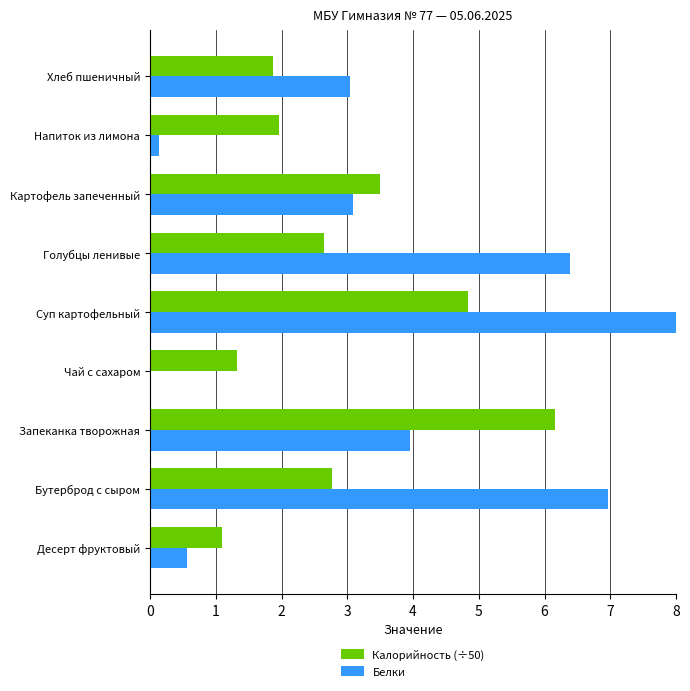

Is the value of Калорийность (÷50) at Запеканка творожная greater than the value of Белки at Бутерброд с сыром?

No